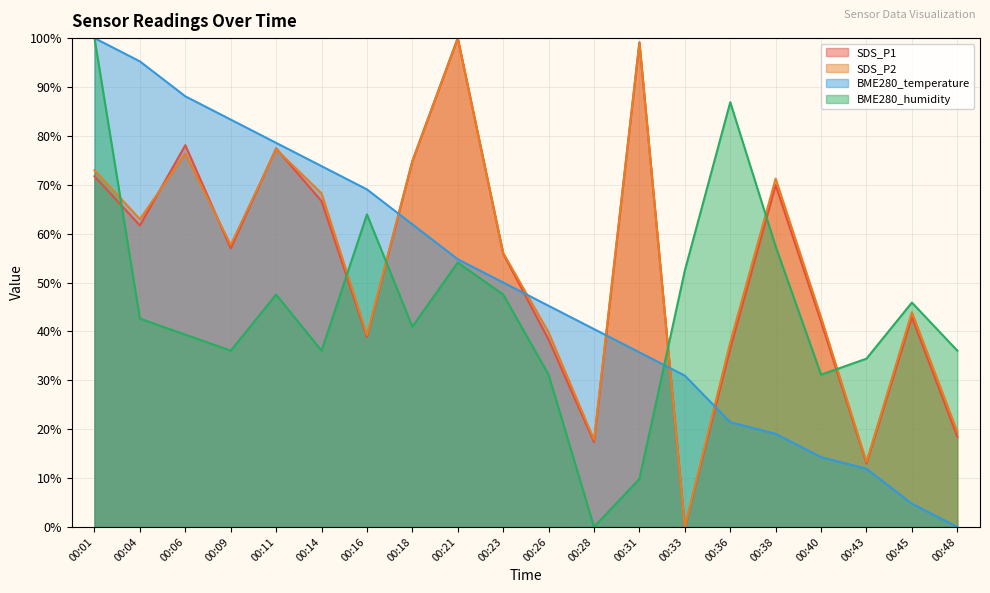

True or false: BME280_humidity has more than 2 points higher than both neighbors.

True